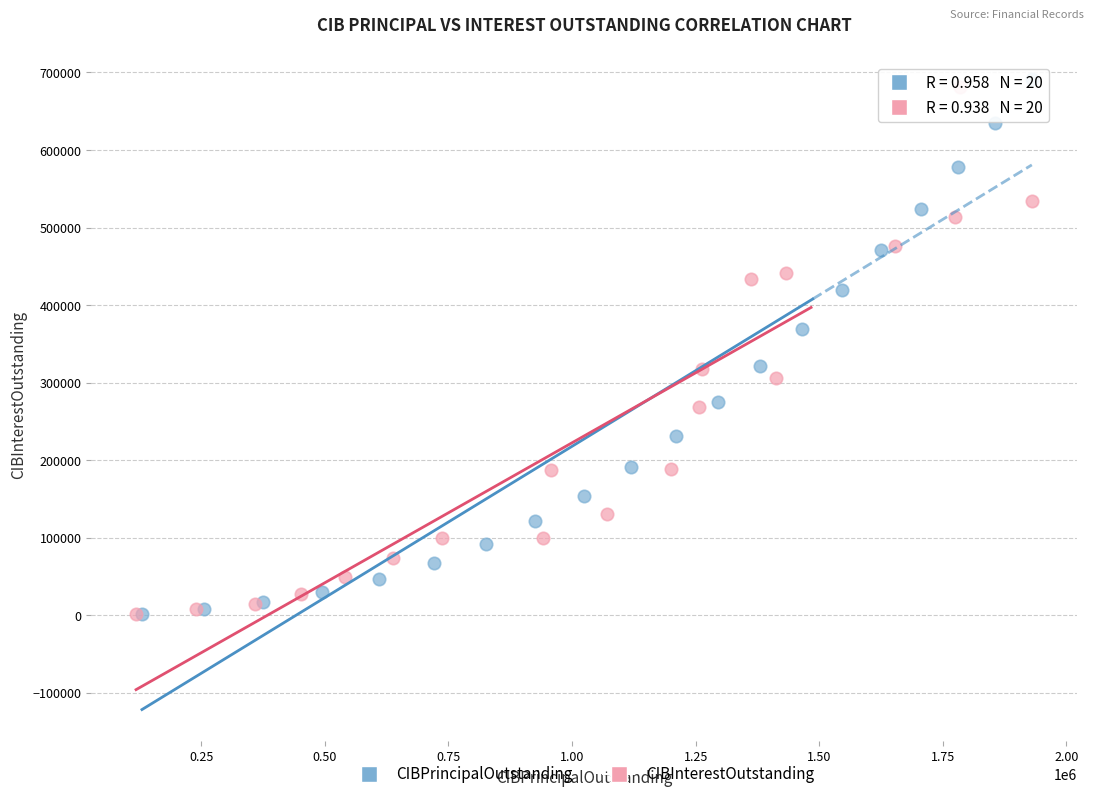

Which series contains the highest Y value?

CIBPrincipalOutstanding